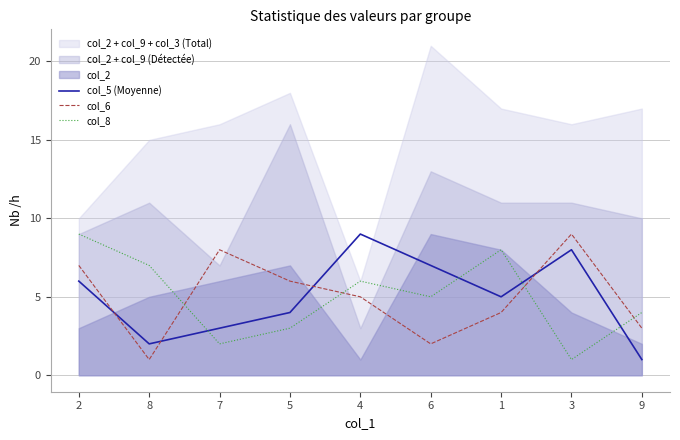

Reading right to left, extract all data points from this chart.

col_5 (Moyenne): 9=1	3=8	1=5	6=7	4=9	5=4	7=3	8=2	2=6
col_6: 9=3	3=9	1=4	6=2	4=5	5=6	7=8	8=1	2=7
col_8: 9=4	3=1	1=8	6=5	4=6	5=3	7=2	8=7	2=9